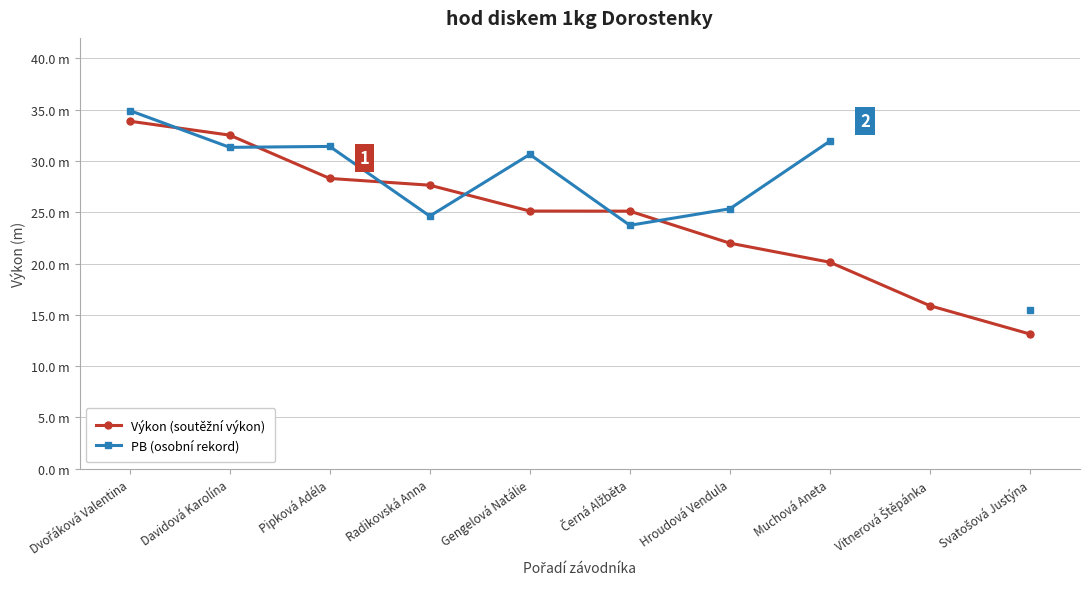

At which category is the sum across all series the highest?

Dvořáková Valentina